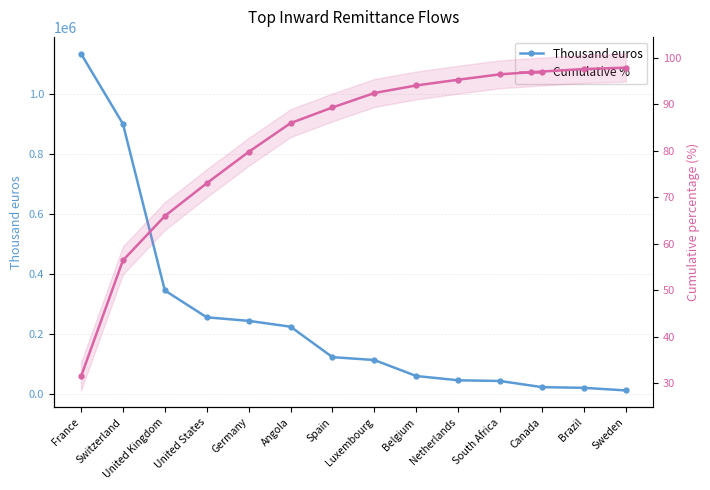

What is the difference between the Thousand euros values at South Africa and Switzerland?

857460.0